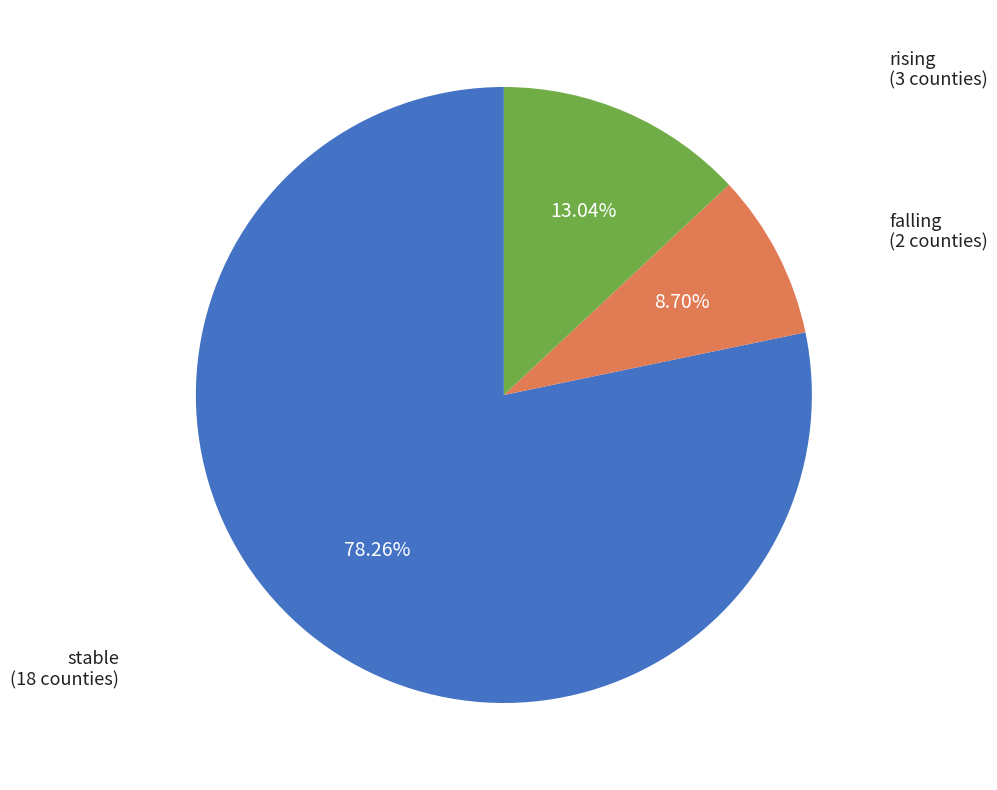

Between rising and stable, which is larger?

stable